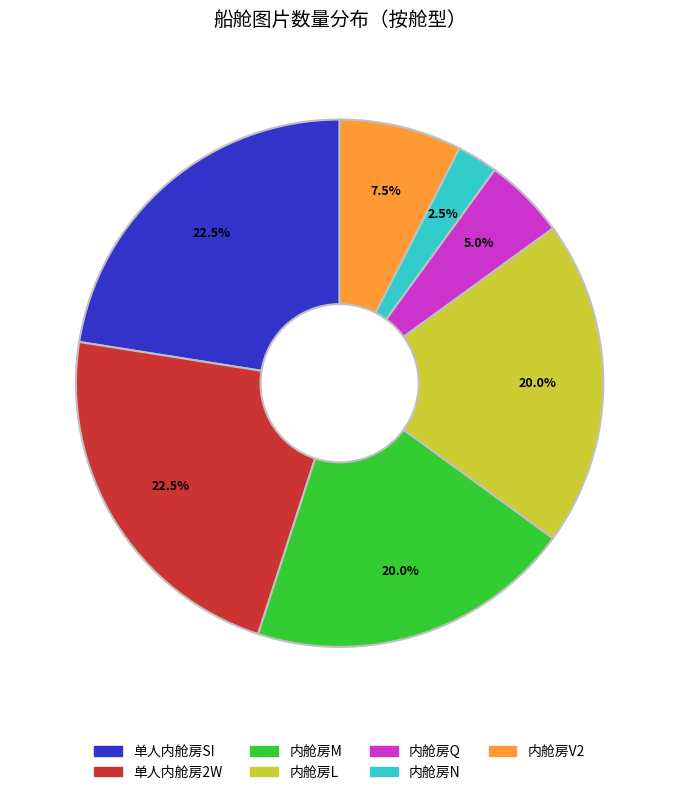

To the nearest percent, what is the difference between the 内舱房Q and 内舱房M slice percentages?

15%